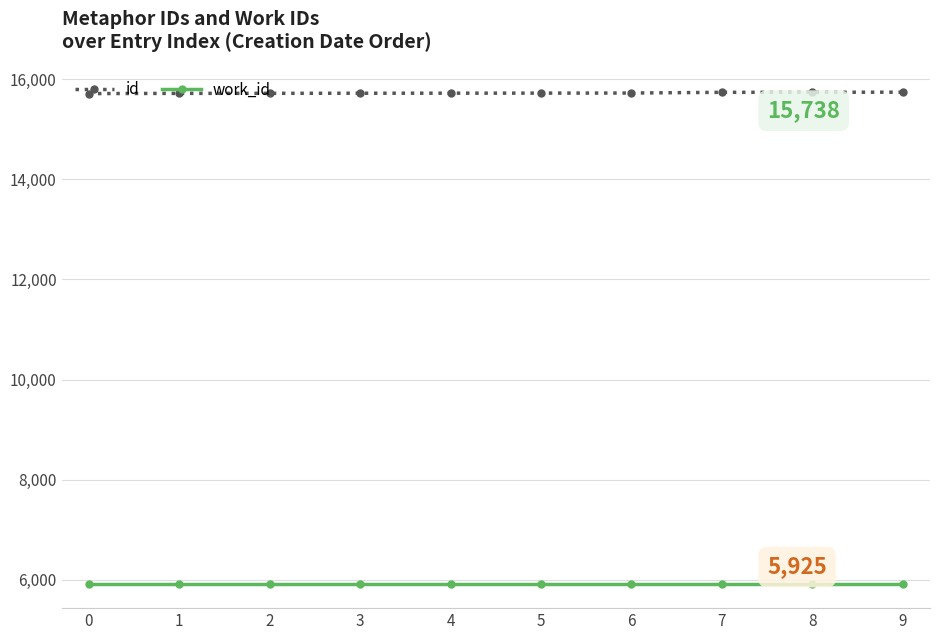

Rank the series by their maximum value, from highest to lowest.

id, work_id